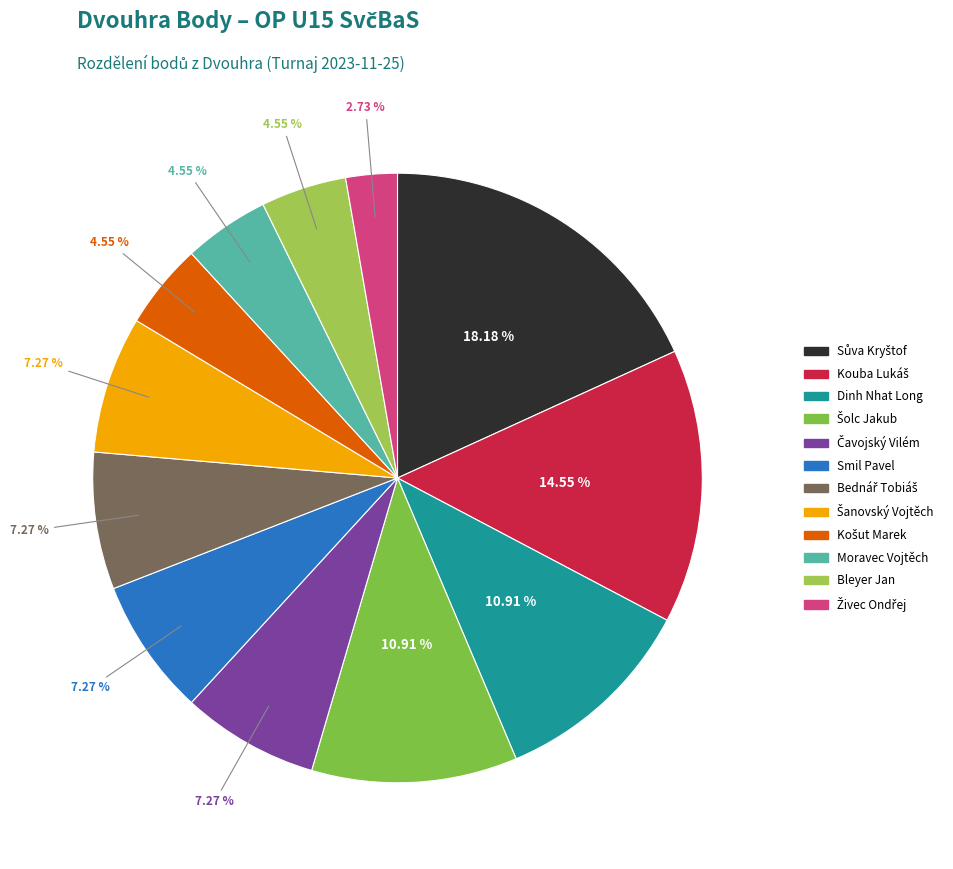

How many slices are in this pie chart?

12